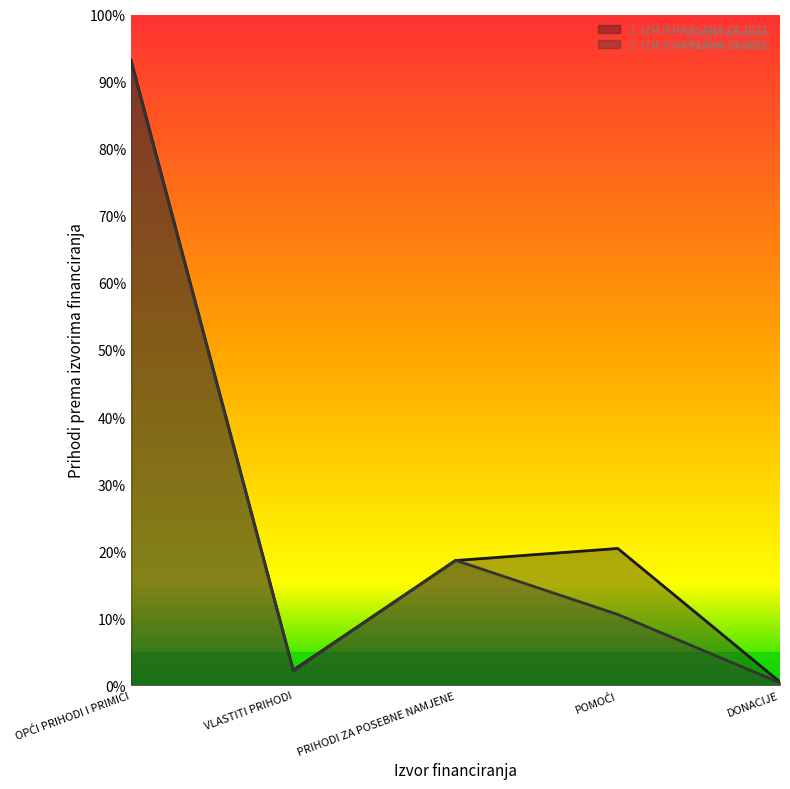

Reading right to left, list all the values displayed in this chart.

1. IZMJENA PLANA ZA 2022.: DONACIJE=60400	POMOĆI=2448870	PRIHODI ZA POSEBNE NAMJENE=2233120	VLASTITI PRIHODI=273301	OPĆI PRIHODI I PRIMICI=11180100
2. IZMJENA PLANA ZA 2022.: DONACIJE=45000	POMOĆI=1268570	PRIHODI ZA POSEBNE NAMJENE=2237030	VLASTITI PRIHODI=257601	OPĆI PRIHODI I PRIMICI=11150200